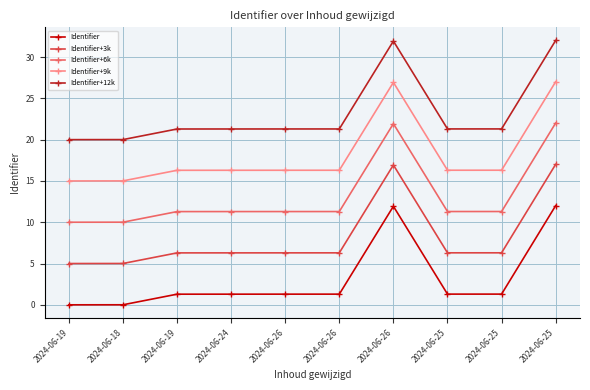

How many data points does each series have?

10